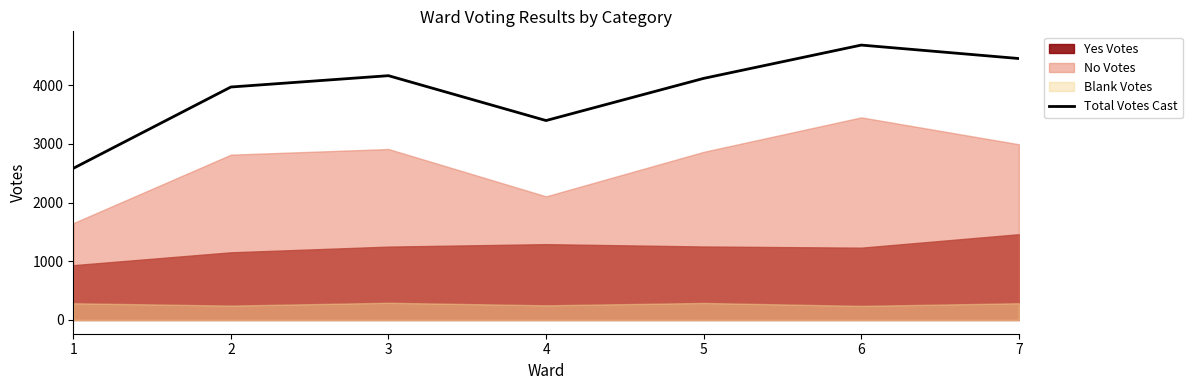

True or false: the data has more than 1 interior local peaks.

True